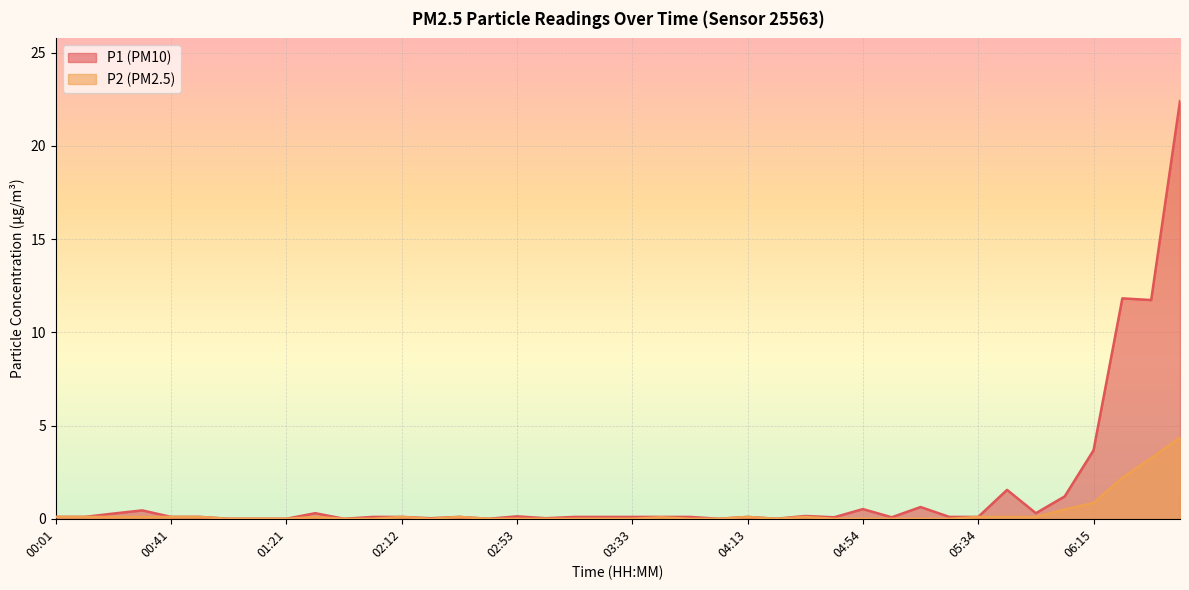

Which series has the largest range (max minus min)?

P1